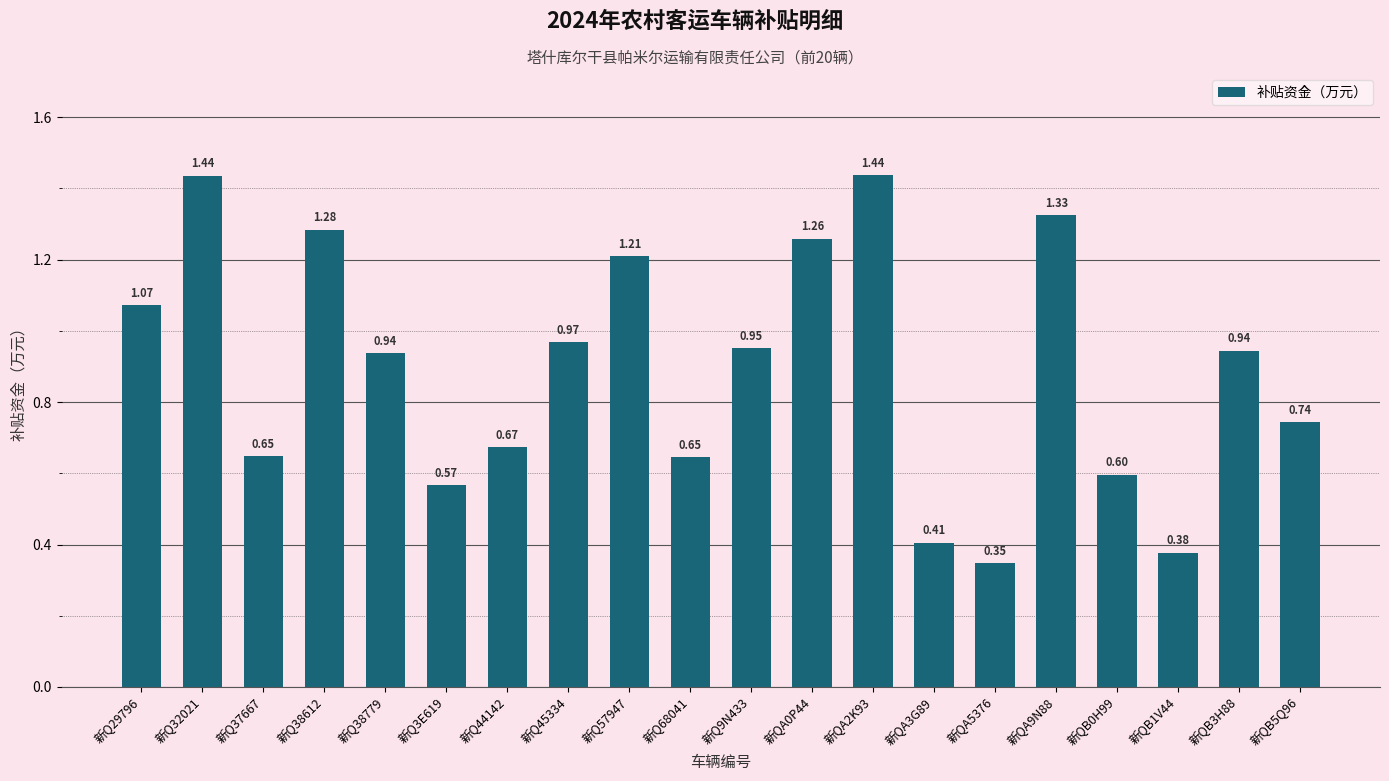

Which category has the lowest value across all series?

新QA5376